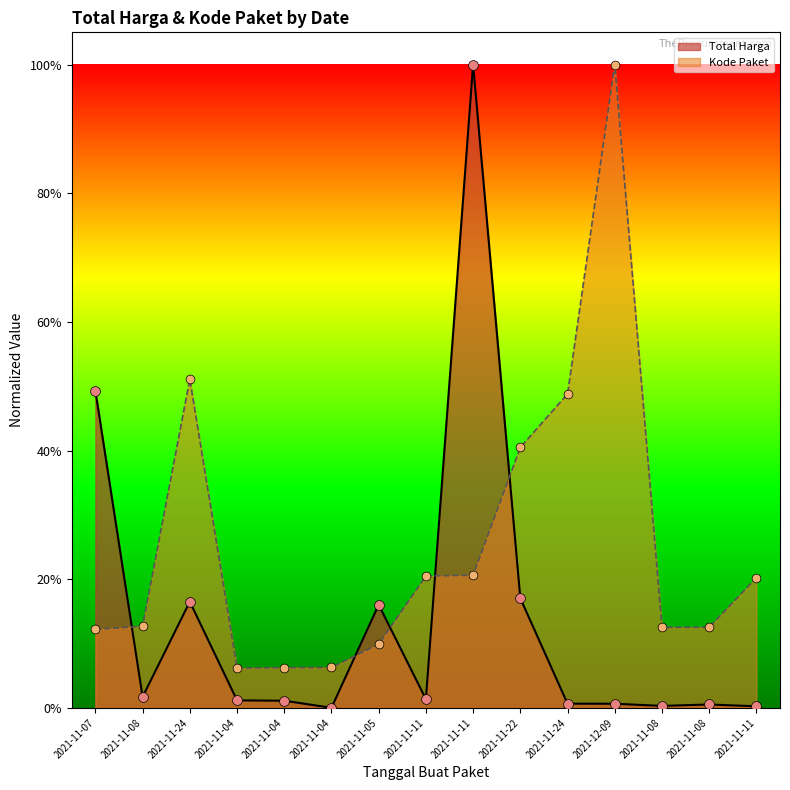

Is the value of Total Harga at 2021-11-22 greater than the value of Kode Paket at 2021-11-08?

Yes